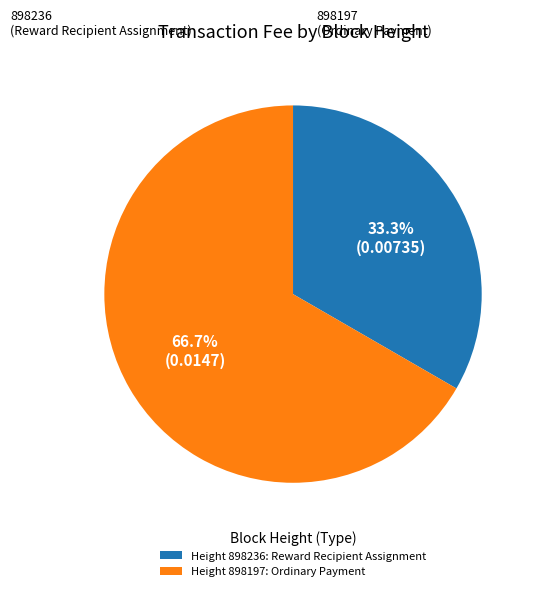

Is the sum of 898197 and 898236 greater than half?

Yes